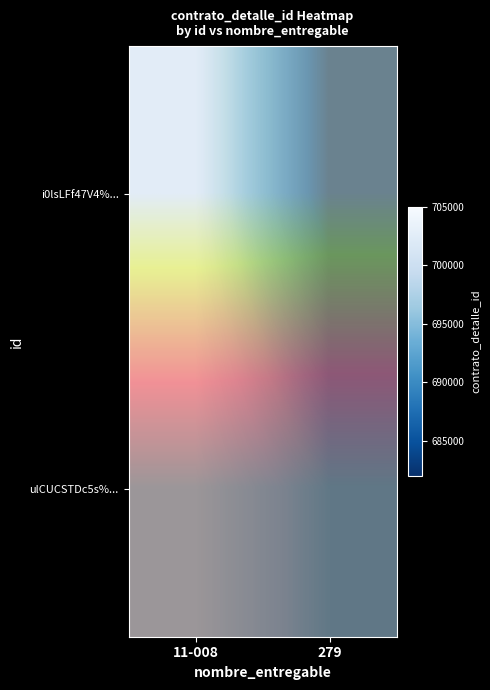

Is the value of i0lsLFf47V4%... at 279 greater than the value of ulCUCSTDc5s%... at 279?

Yes